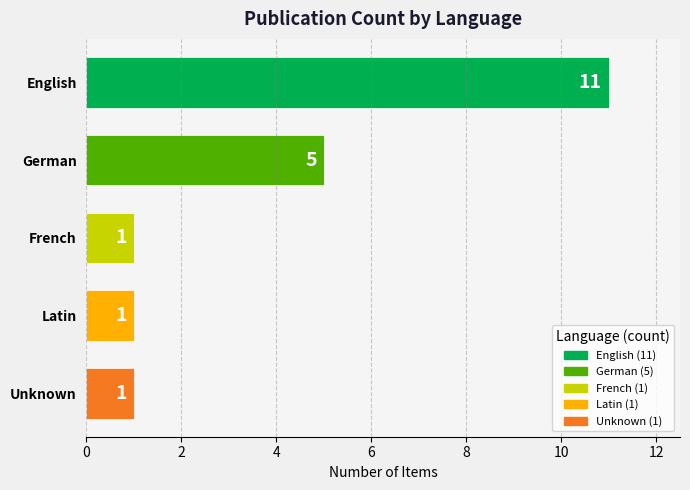

Which category has the highest value across all series?

English